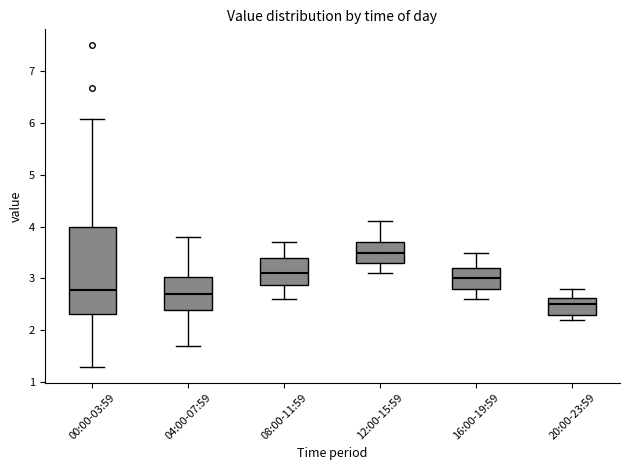

Where does the median line of the box for 20:00-23:59 sit on the y-axis? The values are not printed on the chart, so give them approximately, as read against the axis.

2.5